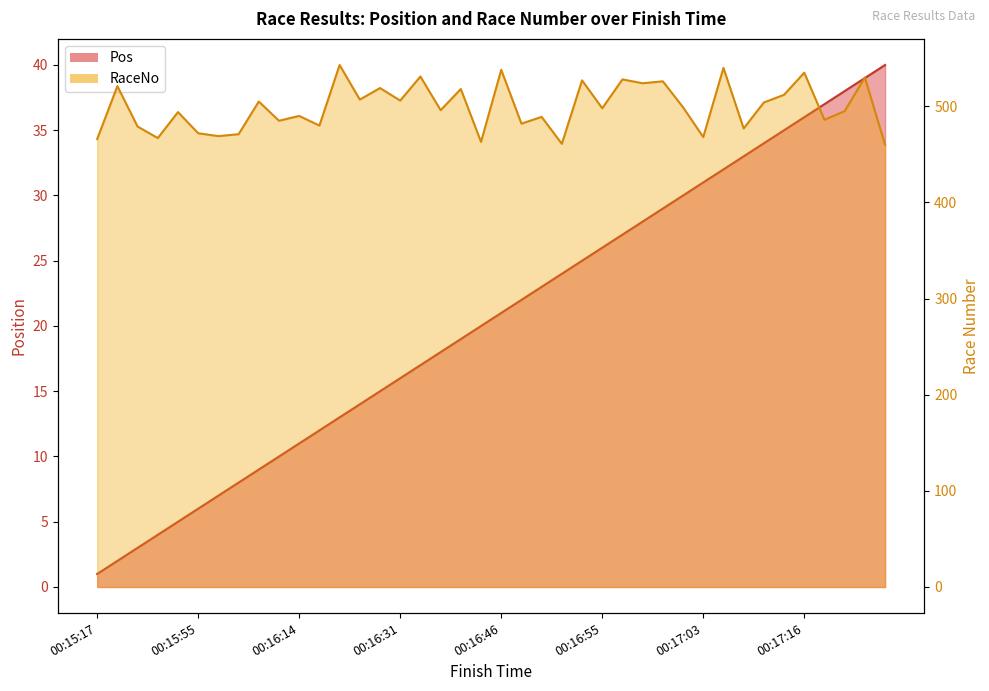

What is the sum of all Pos values?

820